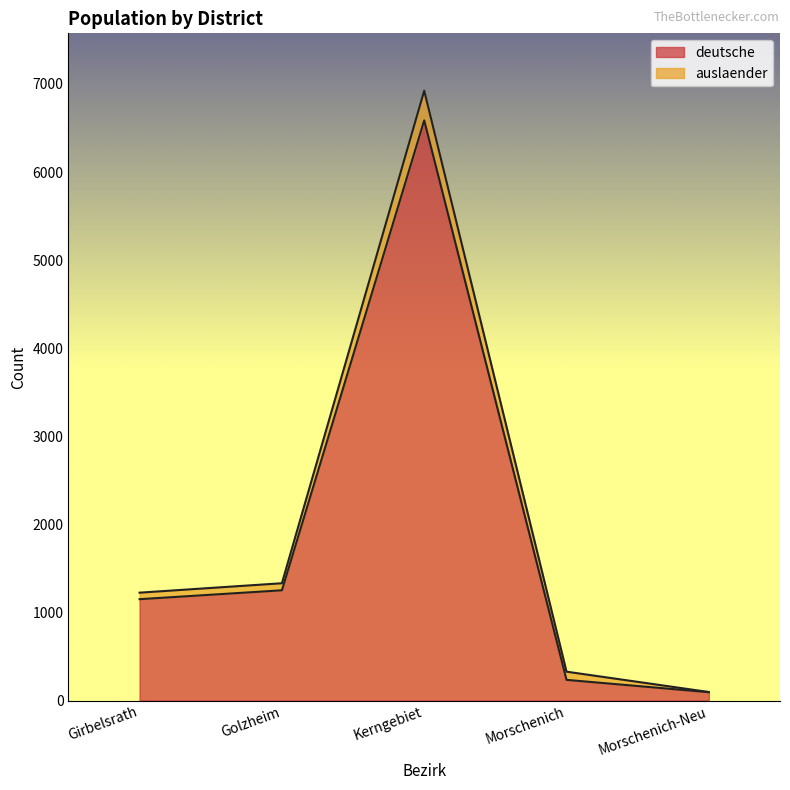

List the labels in order of value, largest first.

Kerngebiet, Golzheim, Girbelsrath, Morschenich, Morschenich-Neu